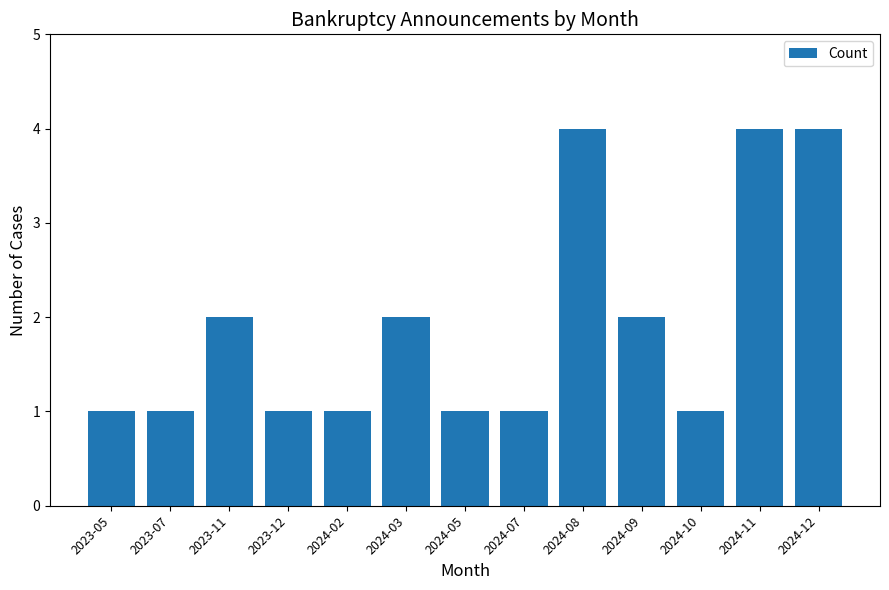

What is the difference between the values at 2024-07 and 2024-08?

3